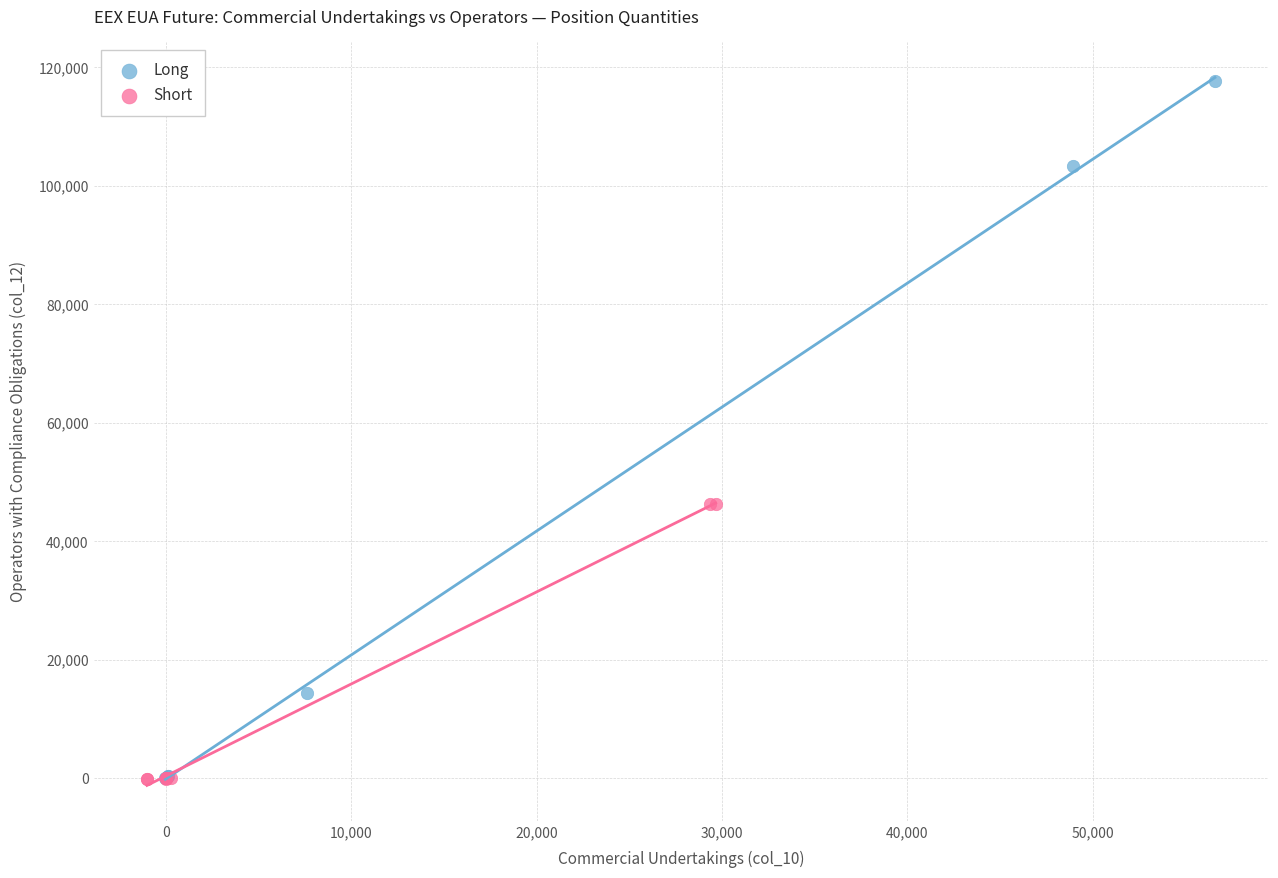

What are all the series names shown in the legend?

Long, Short